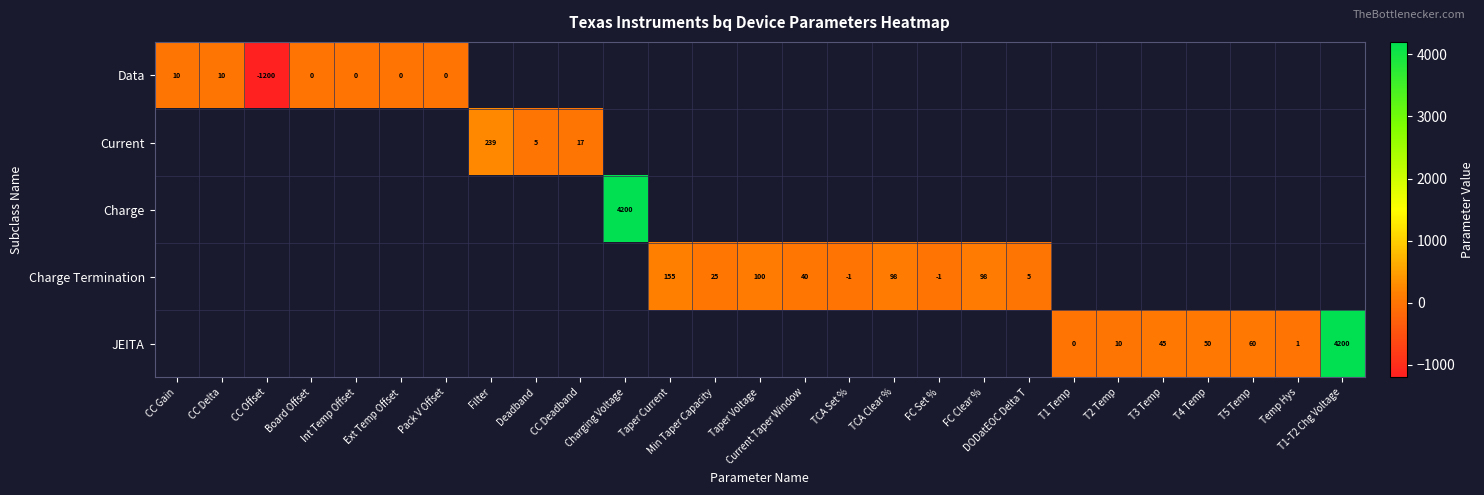

How many categories are shown in the chart?

27